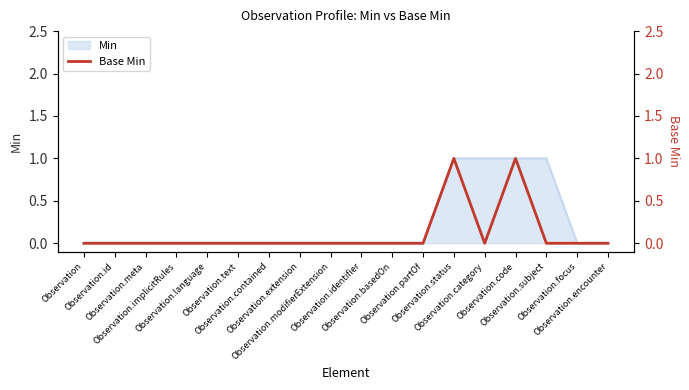

What position from the right is Observation.identifier?

9